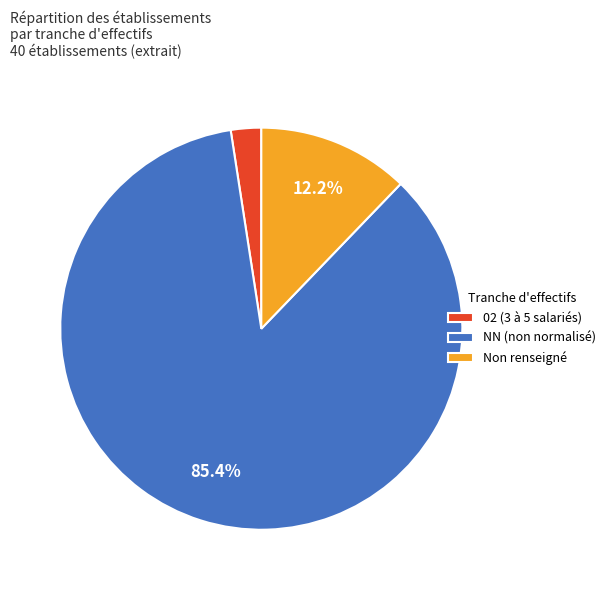

Is there a majority slice in this chart?

Yes